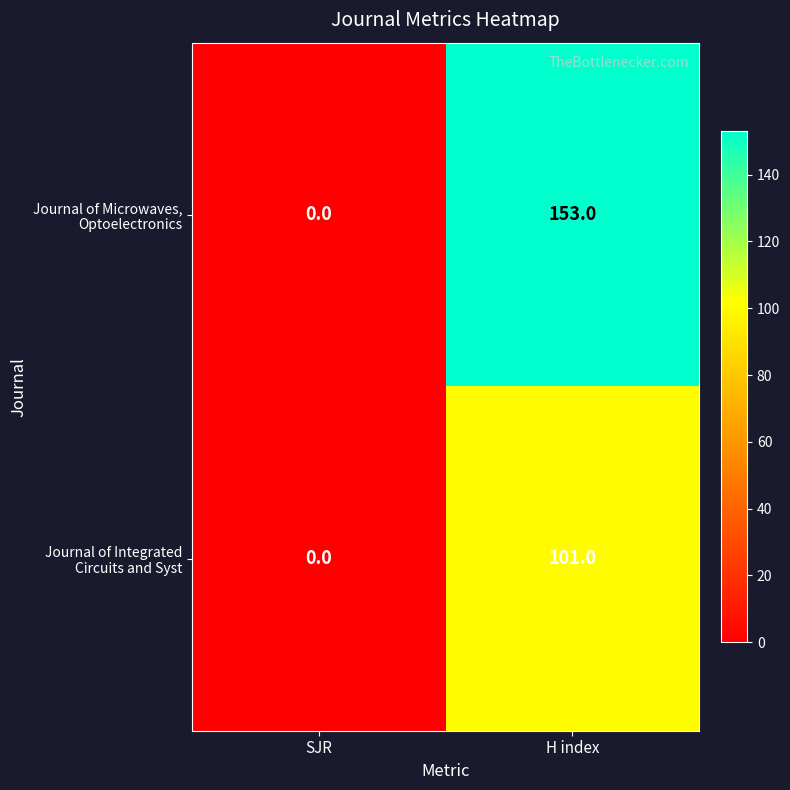

At which category is the sum across all series the highest?

H index